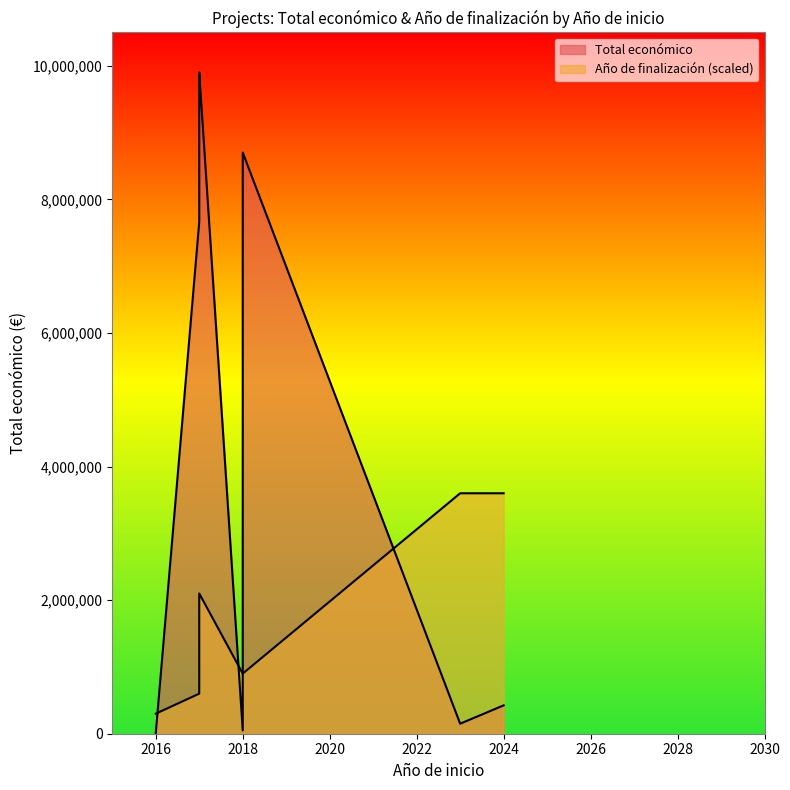

True or false: Total económico and Año de finalización cross at least once.

False